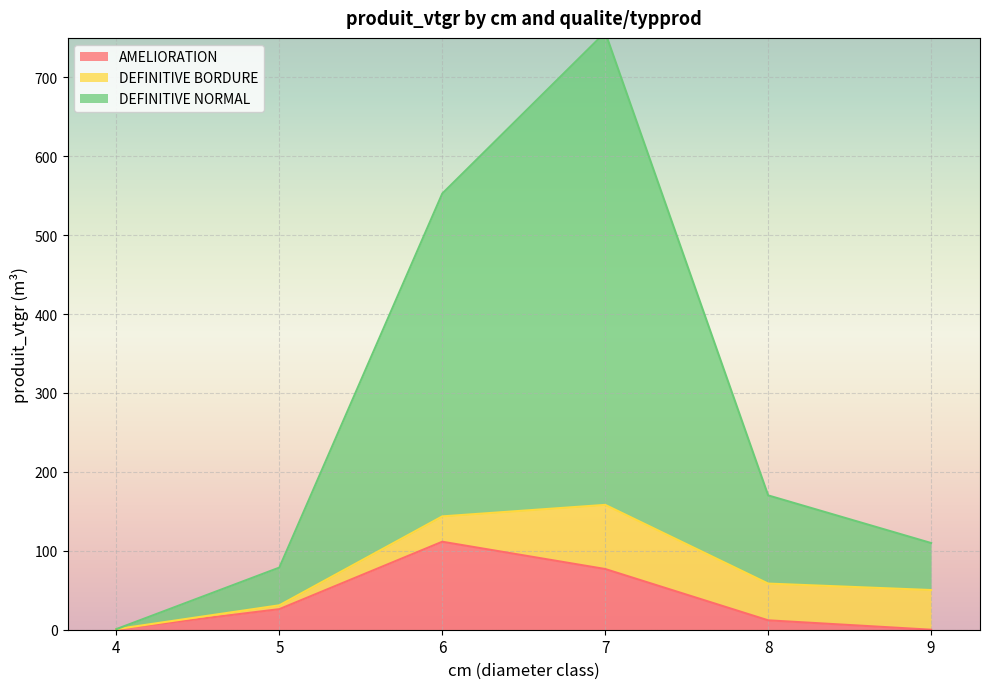

The value of AMELIORATION at 6 is 111.5. True or false?

True